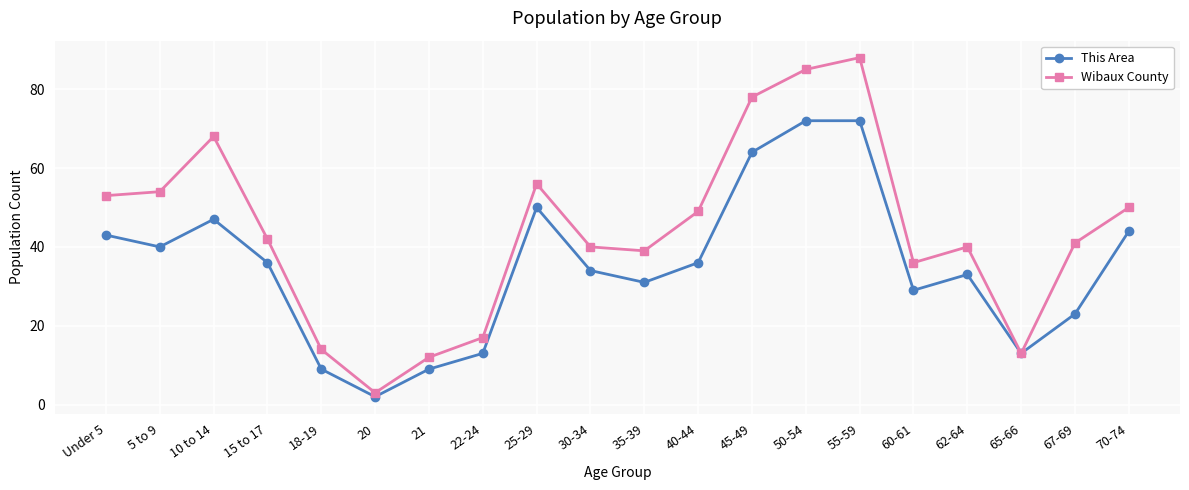

Reading left to right, extract all data points from this chart.

This Area: 43	40	47	36	9	2	9	13	50	34	31	36	64	72	72	29	33	13	23	44
Wibaux County: 53	54	68	42	14	3	12	17	56	40	39	49	78	85	88	36	40	13	41	50